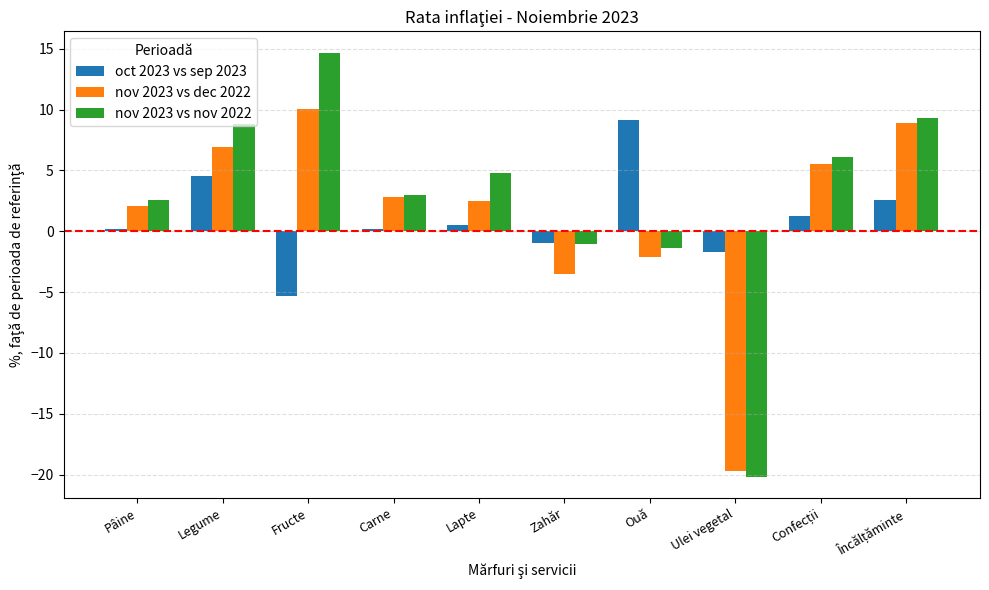

How many data points in nov 2023 vs nov 2022 are above 4?

5